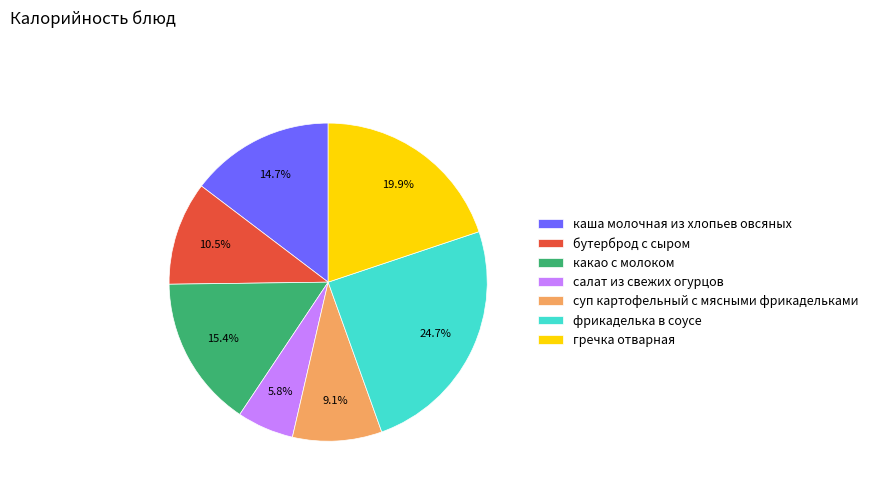

Rank the categories by value from lowest to highest.

салат из свежих огурцов, суп картофельный с мясными фрикадельками, бутерброд с сыром, каша молочная из хлопьев овсяных, какао с молоком, гречка отварная, фрикаделька в соусе